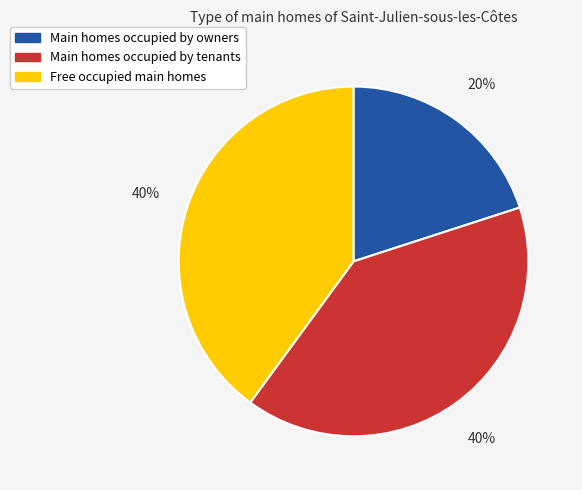

To the nearest percent, what is the average slice percentage?

33%